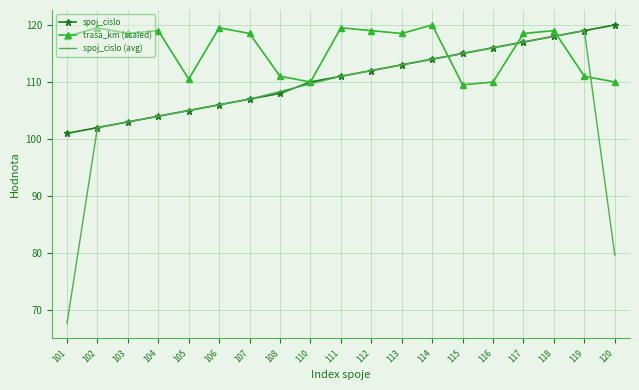

Reading left to right, transcribe all the data shown in this chart.

spoj_cislo: 101.0	102.0	103.0	104.0	105.0	106.0	107.0	108.0	110.0	111.0	112.0	113.0	114.0	115.0	116.0	117.0	118.0	119.0	120.0
trasa_km (scaled): 118.0	119.5	118.5	119.0	110.5	119.5	118.5	111.0	110.0	119.5	119.0	118.5	120.0	109.5	110.0	118.5	119.0	111.0	110.0
spoj_cislo (avg): 67.7	102.0	103.0	104.0	105.0	106.0	107.0	108.3	109.7	111.0	112.0	113.0	114.0	115.0	116.0	117.0	118.0	119.0	79.7